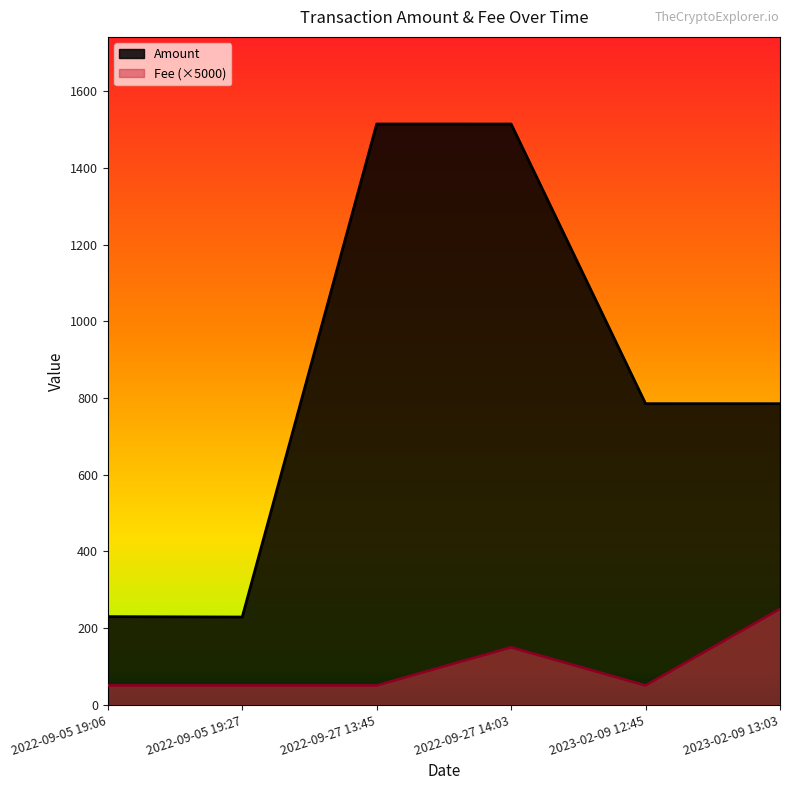

Is it true that Amount equals 785.3 at 2023-02-09 12:45?

True